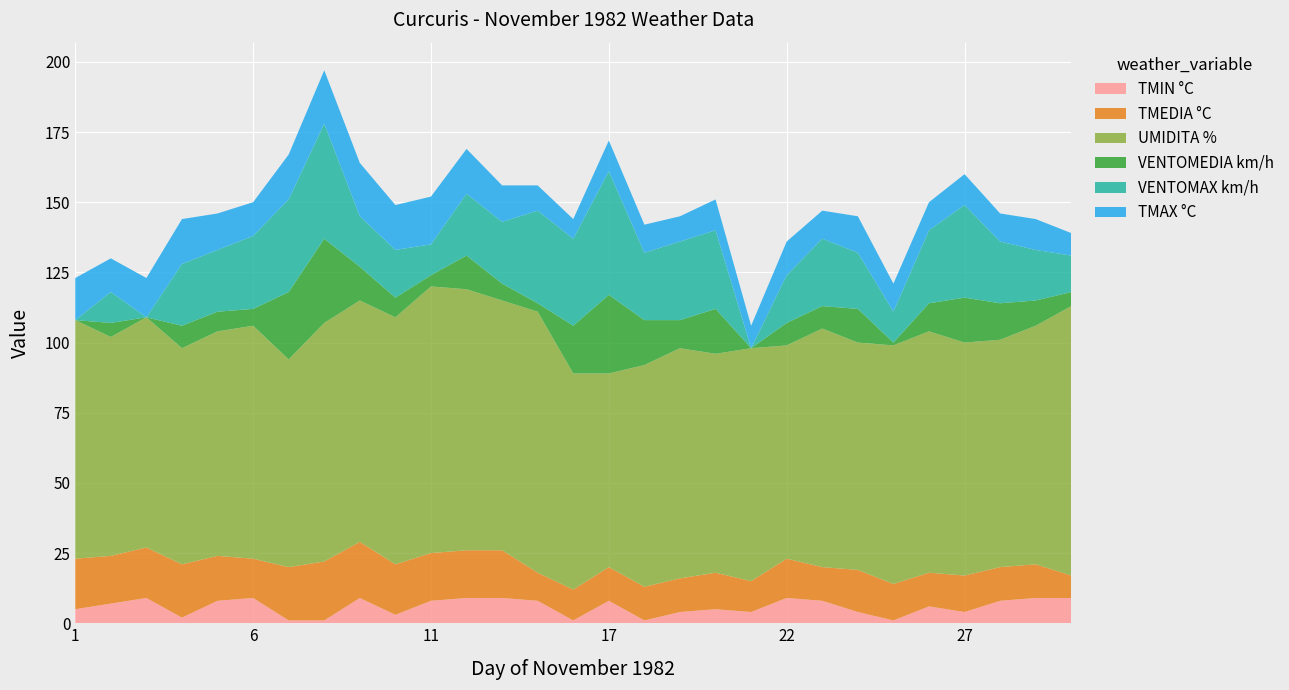

Reading left to right, extract all data points from this chart.

TMIN °C: 5	7	9	2	8	9	1	1	9	3	8	9	9	8	1	8	1	4	5	4	9	8	4	1	6	4	8	9	9
TMEDIA °C: 18	17	18	19	16	14	19	21	20	18	17	17	17	10	11	12	12	12	13	11	14	12	15	13	12	13	12	12	8
UMIDITA %: 85	78	82	77	80	83	74	85	86	88	95	93	89	93	77	69	79	82	78	83	76	85	81	85	86	83	81	85	96
VENTOMEDIA km/h: 0	5	0	8	7	6	24	30	12	7	4	12	6	3	17	28	16	10	16	0	8	8	12	1	10	16	13	9	5
VENTOMAX km/h: 0	11	0	22	22	26	33	41	18	17	11	22	22	33	31	44	24	28	28	0	17	24	20	11	26	33	22	18	13
TMAX °C: 15	12	14	16	13	12	16	19	19	16	17	16	13	9	7	11	10	9	11	8	12	10	13	10	10	11	10	11	8